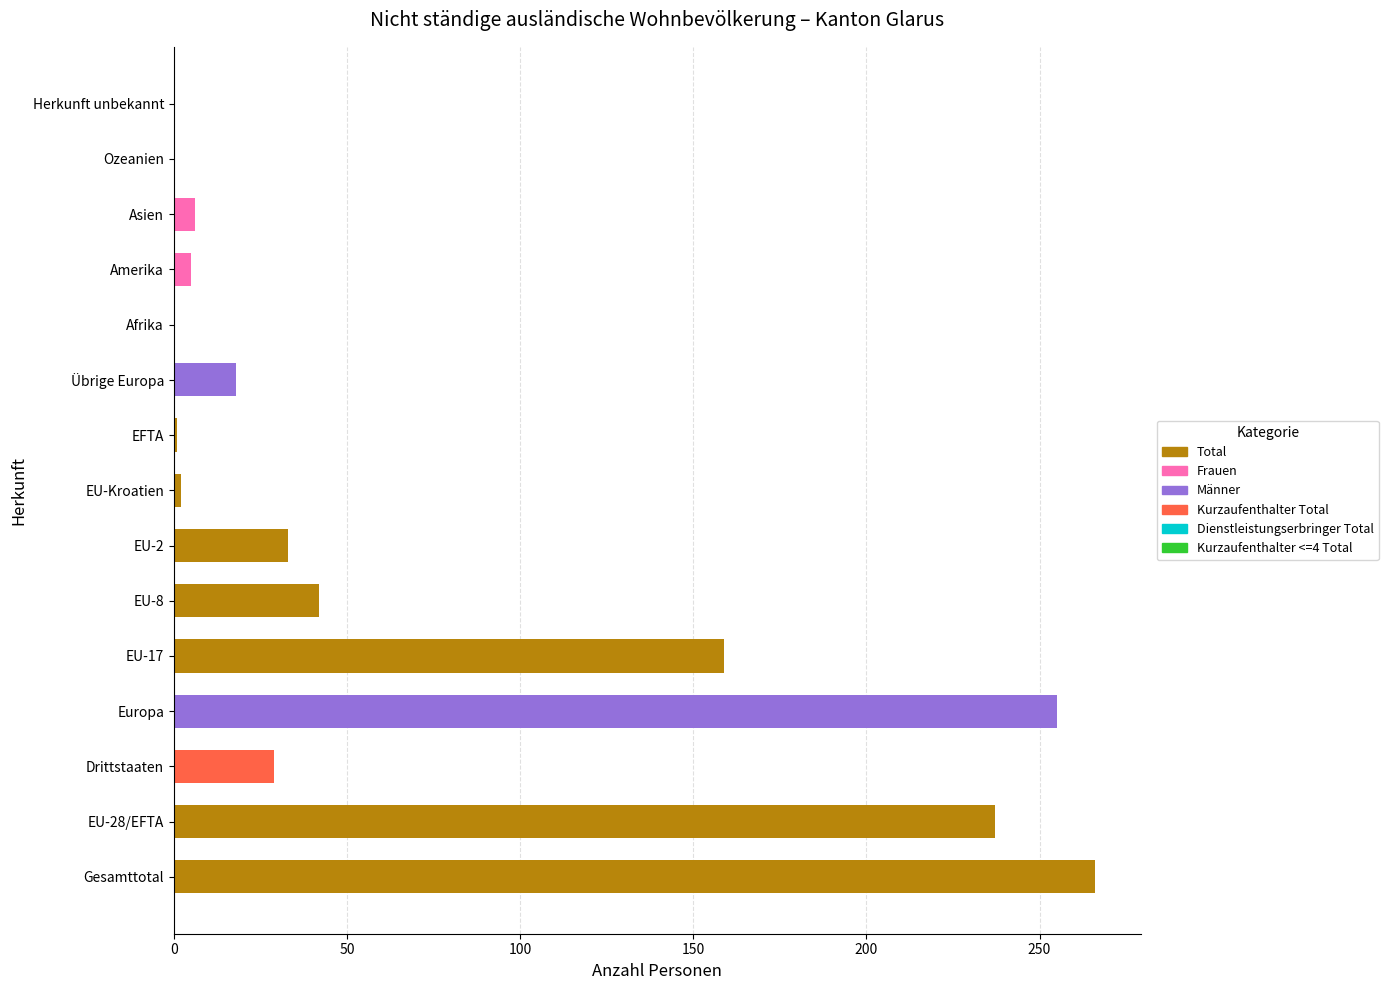

Which series has the largest total across all categories?

Total